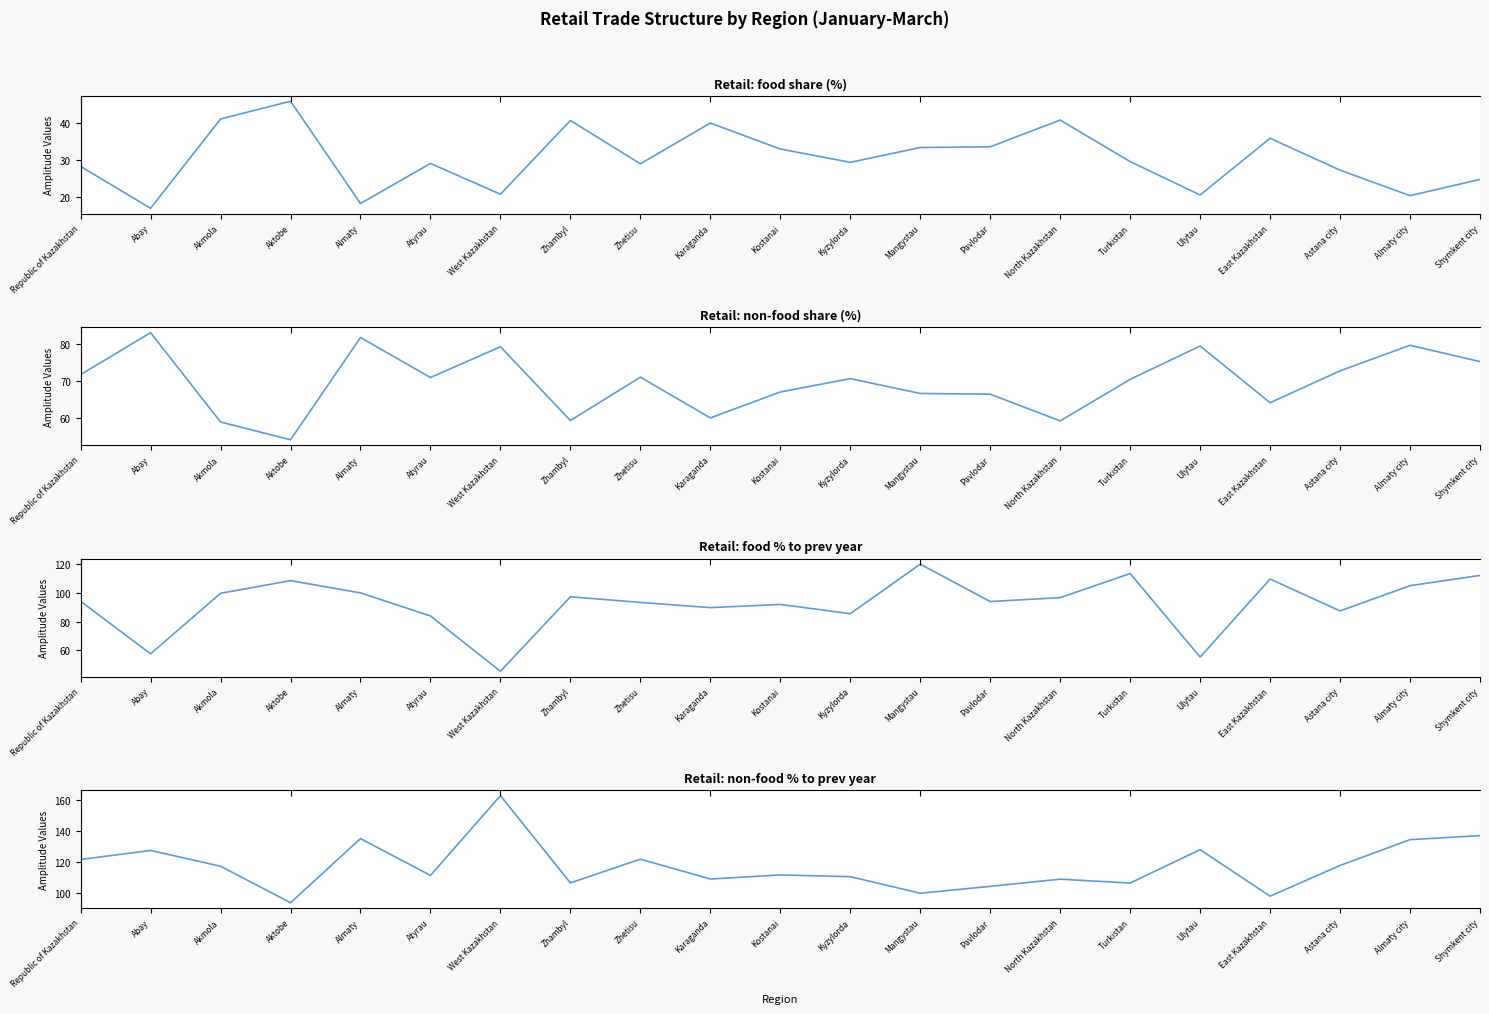

Between which two adjacent categories do Retail: food % to prev year and Retail: non-food share (%) first intersect?

Republic of Kazakhstan and Abay